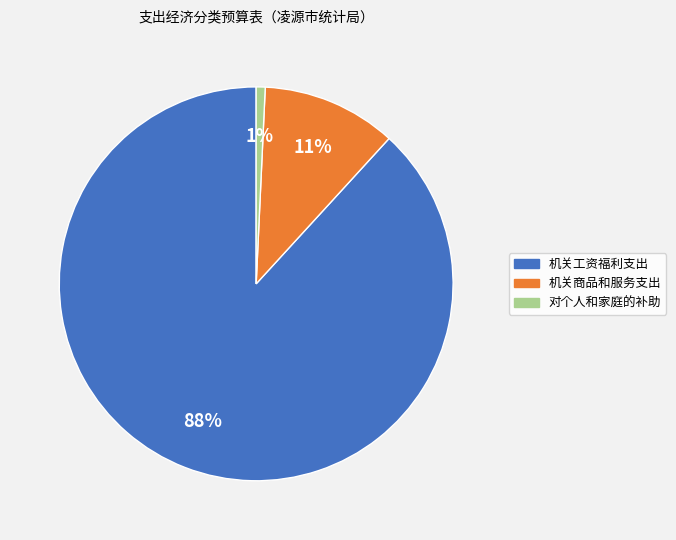

To the nearest percent, what is the difference between the 对个人和家庭的补助 and 机关工资福利支出 slice percentages?

87%